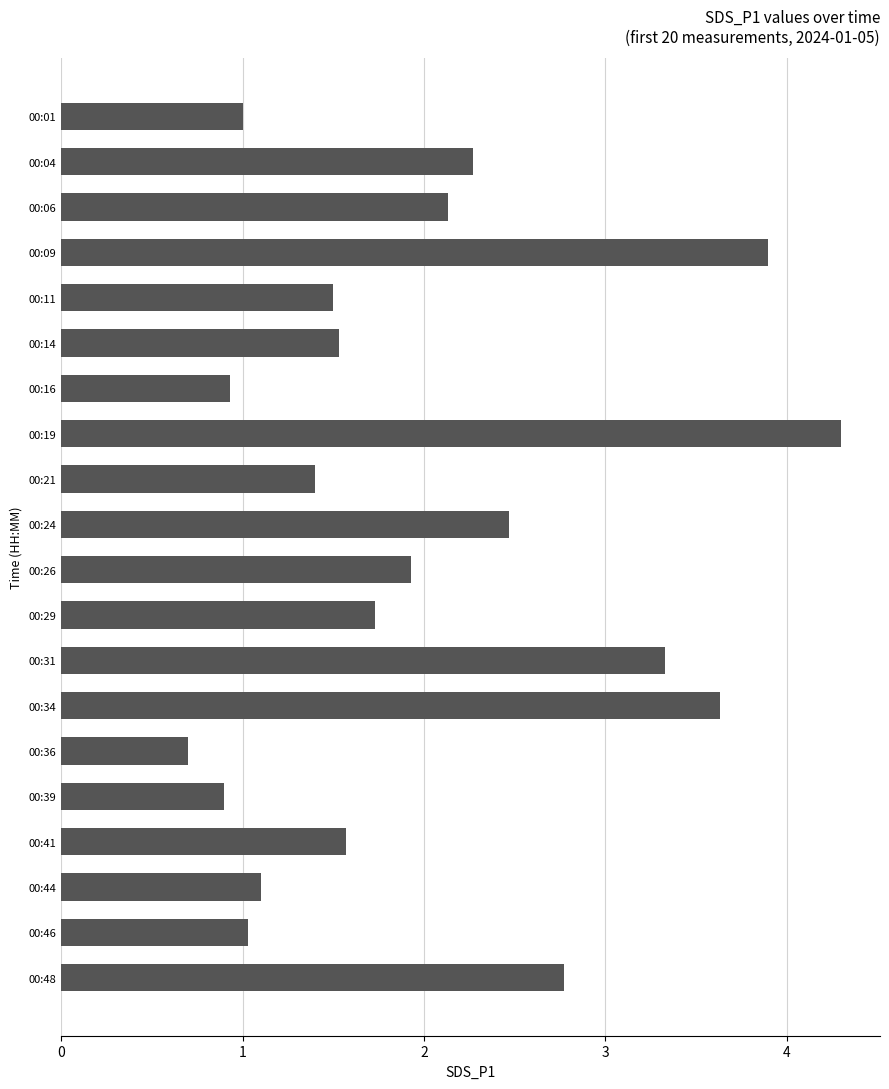

Which label corresponds to the largest value in the chart?

00:19